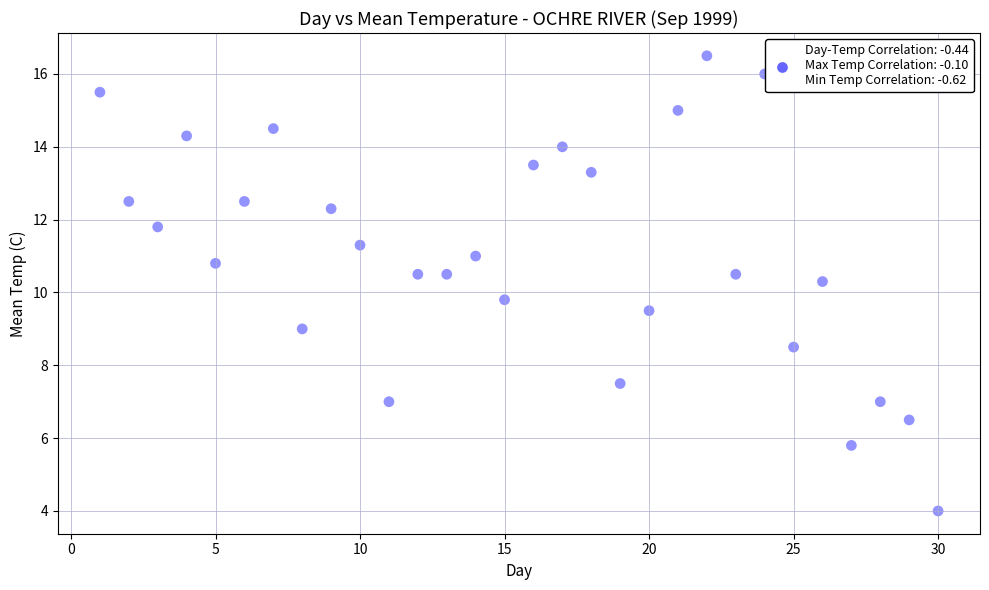

What is the range of X values (max minus min)?

29.0